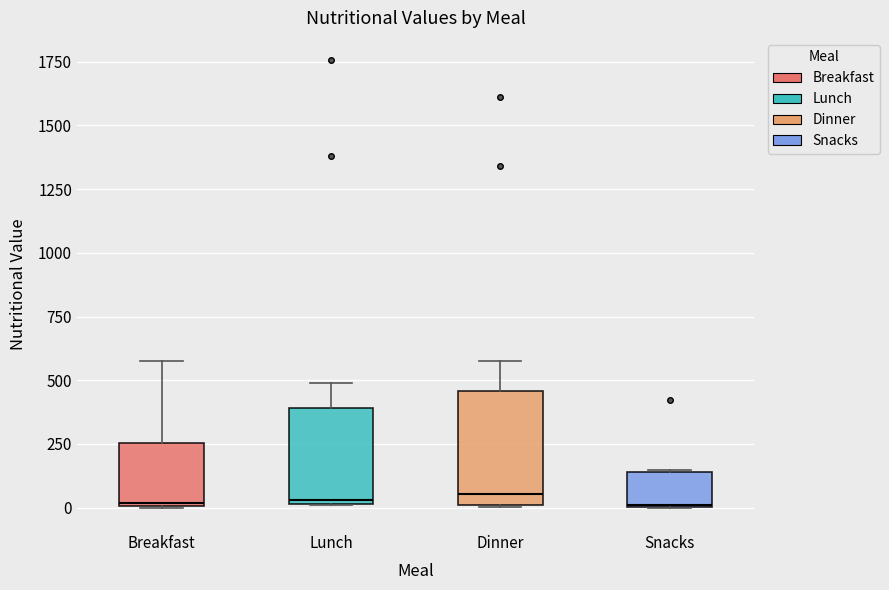

Comparing the boxes themselves (not the whiskers), which one is the tallest?

Dinner